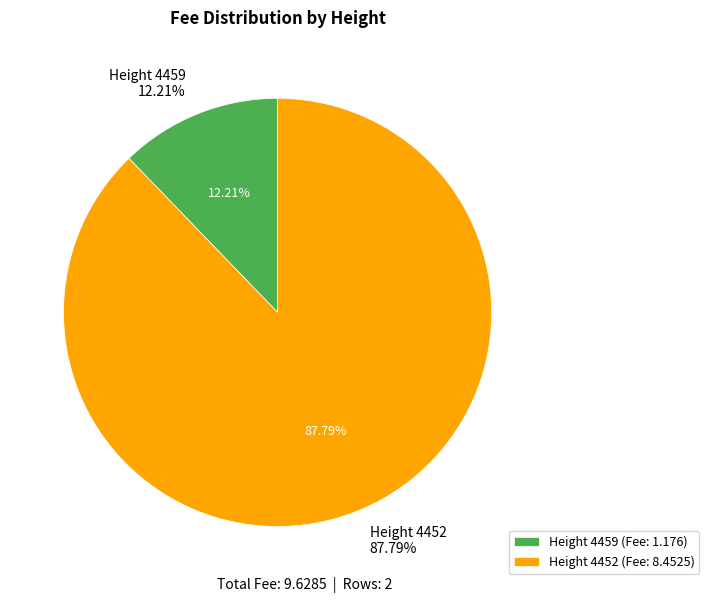

Which slice represents more than half of the pie?

4452